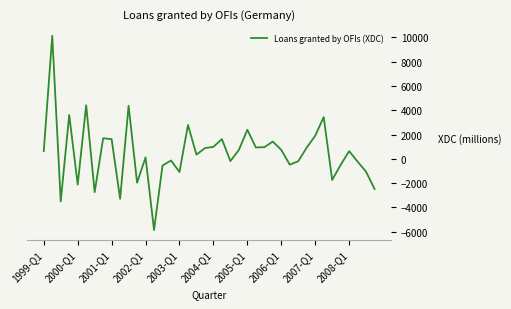

What is the maximum value shown in the chart?

10118